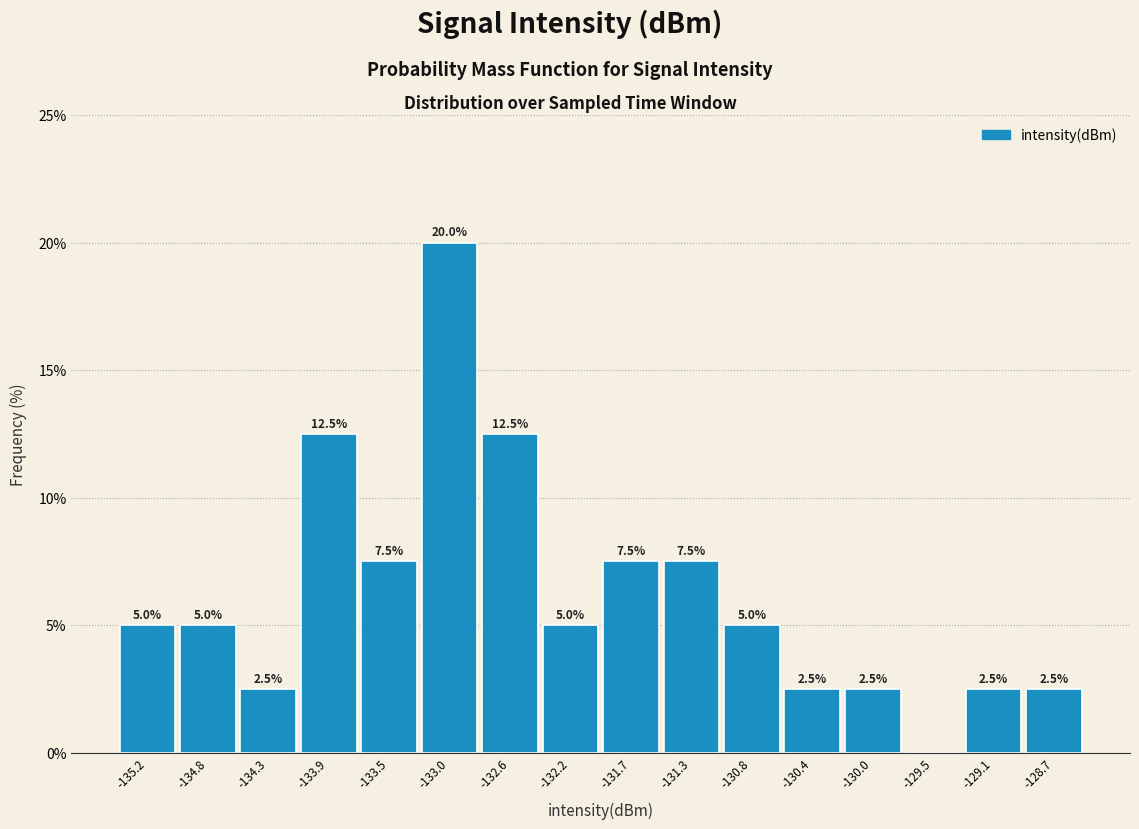

Which range on the x-axis has the tallest bar?

-133.25 to -132.80